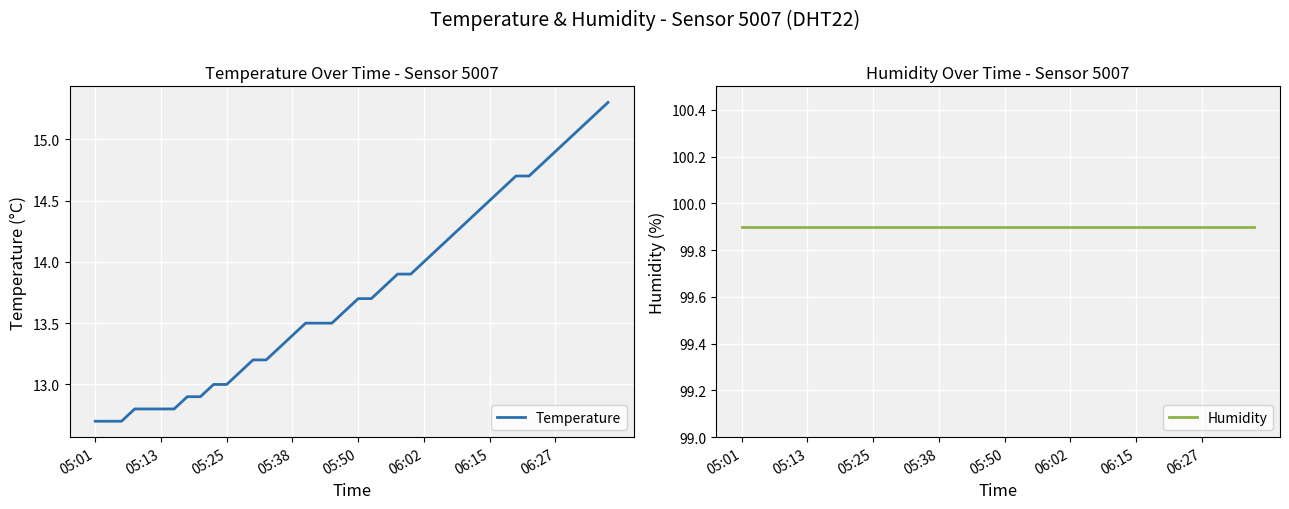

How many lines are shown in the chart?

2